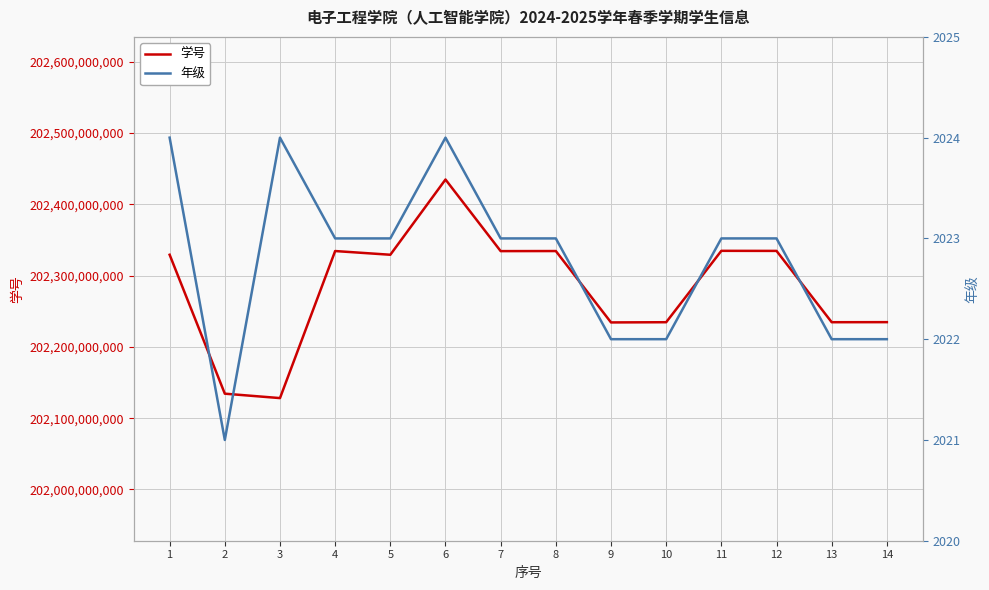

List the labels in order of 年级 value, smallest first.

2, 9, 10, 13, 14, 4, 5, 7, 8, 11, 12, 1, 3, 6